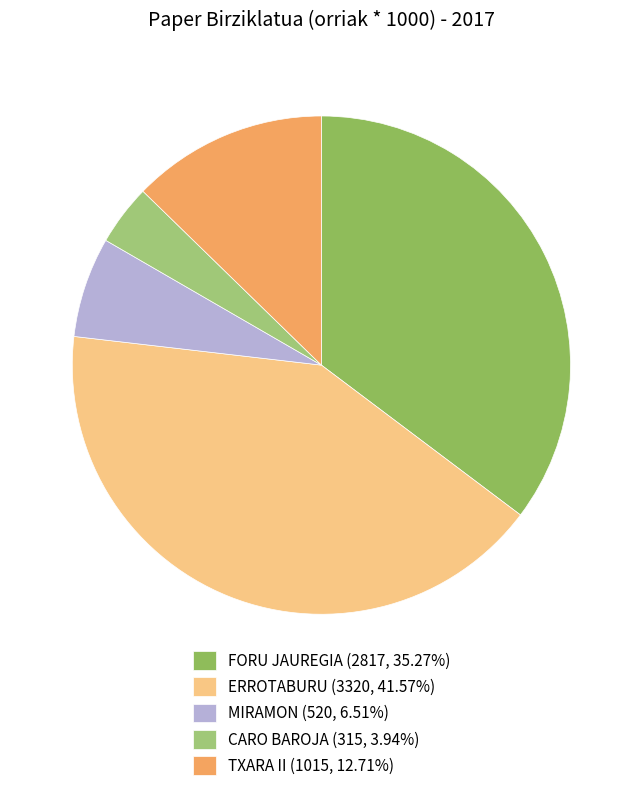

Is it true that ERROTABURU is 42% of the pie?

True